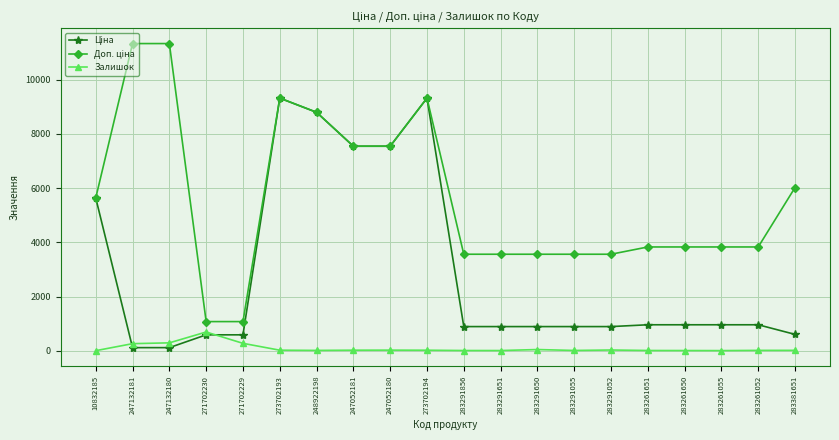

Is this an area chart (filled region under the line)?

No